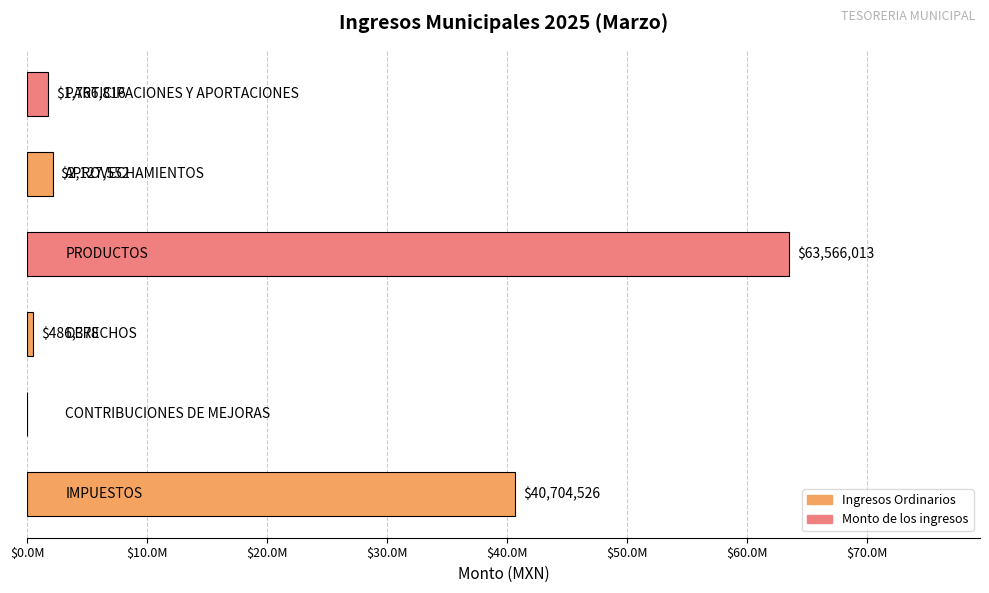

Are the bars grouped side by side (vs. stacked)?

No